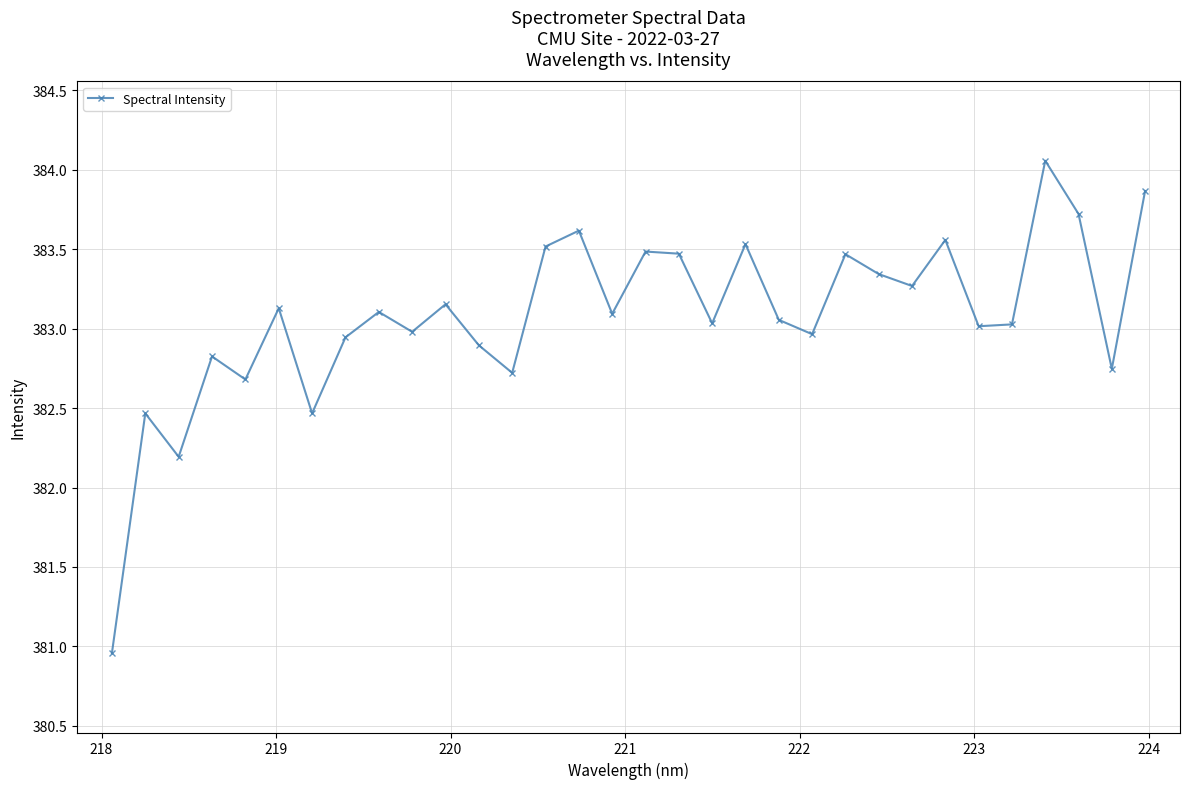

What is the difference between the maximum and minimum values?

3.1